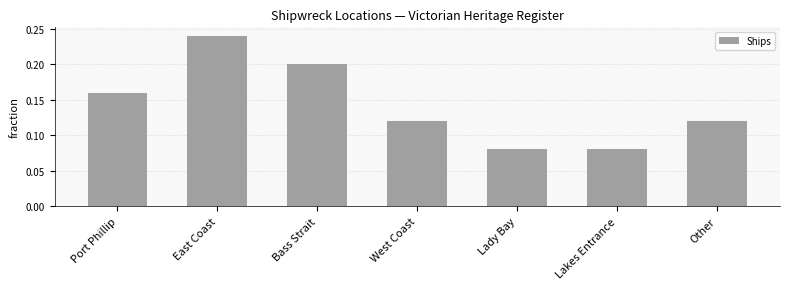

Count the number of categories in the chart.

7